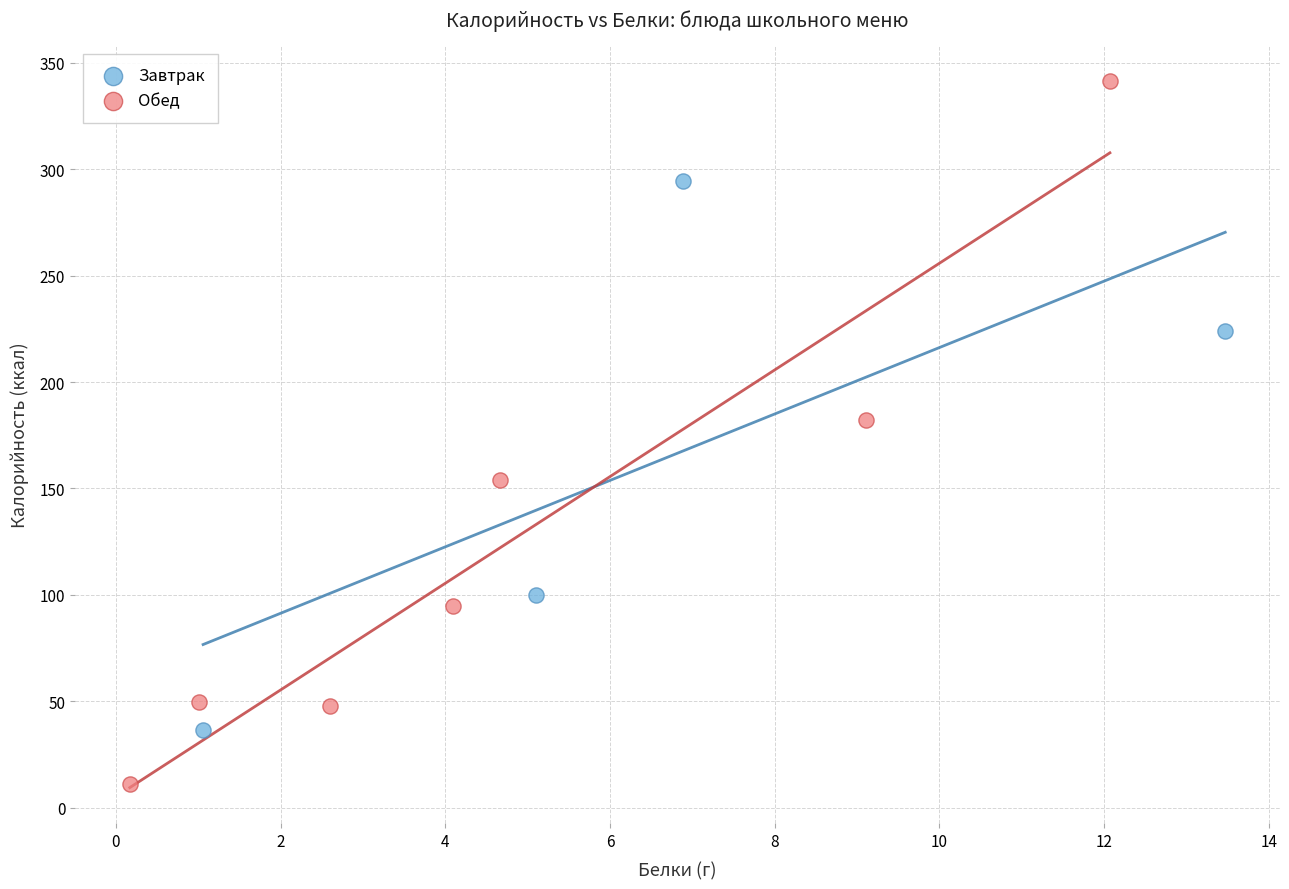

Which series reaches the maximum Y coordinate?

Обед